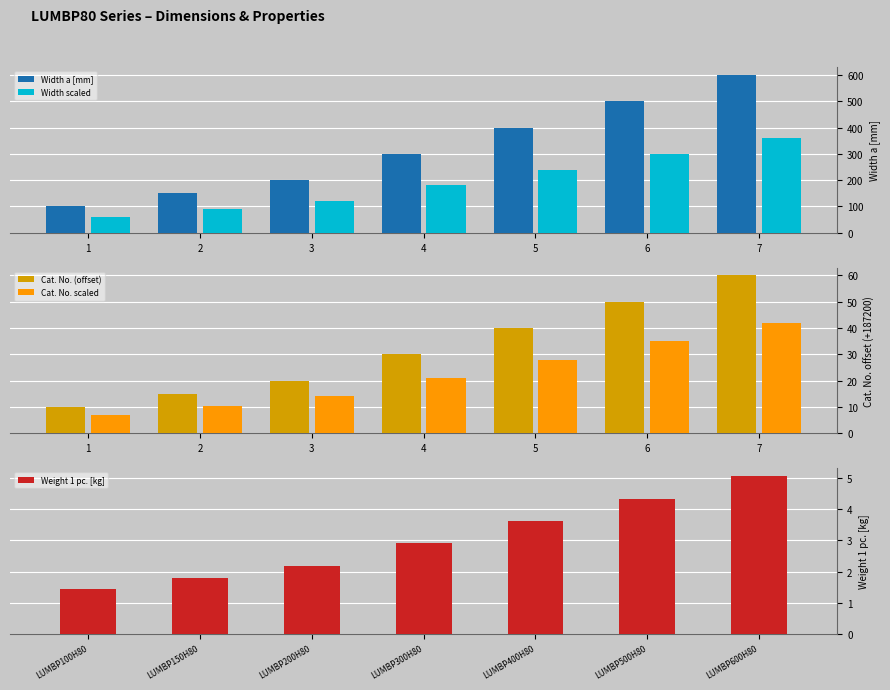

The Width scaled series shows 60.0 at 1. True or false?

True